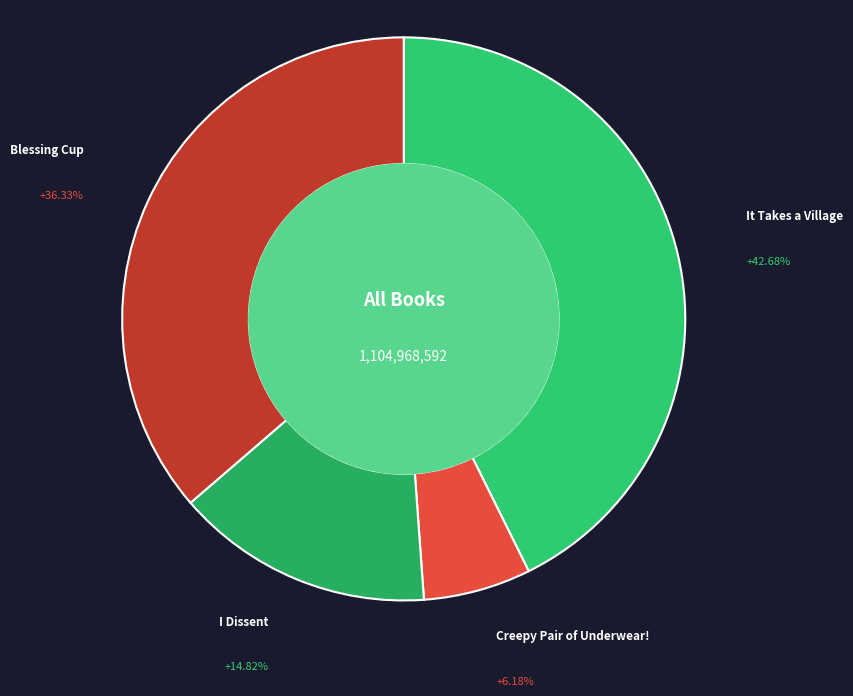

How many slices are in this pie chart?

4